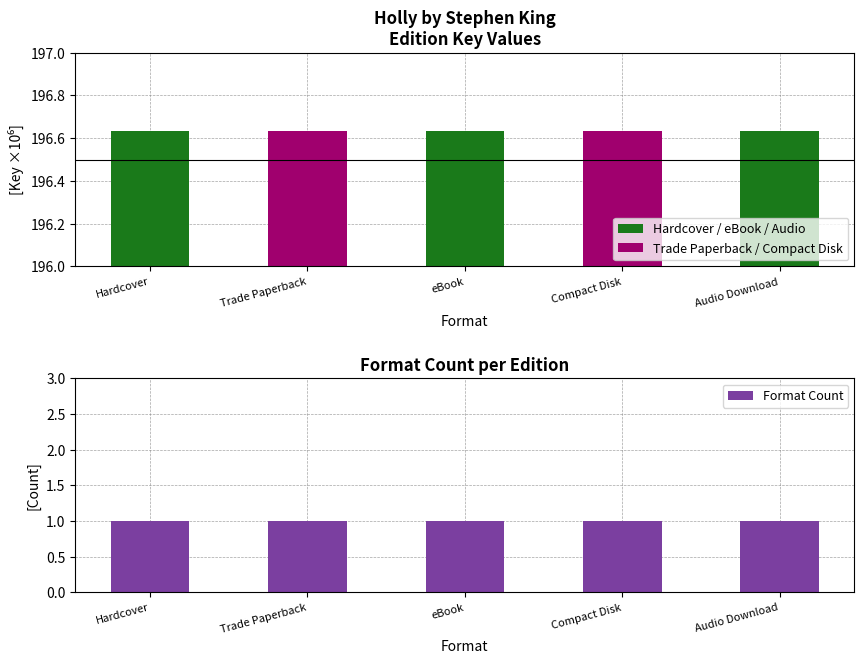

Is the value of Format Count at Trade Paperback greater than the value of Key (Hardcover/eBook) at eBook?

No